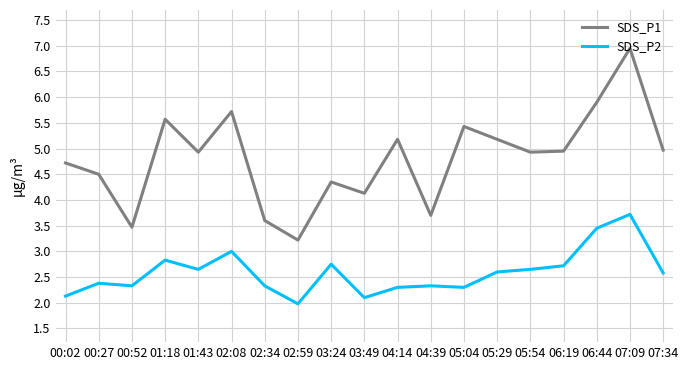

Where does the SDS_P1 series first go above 4?

00:02